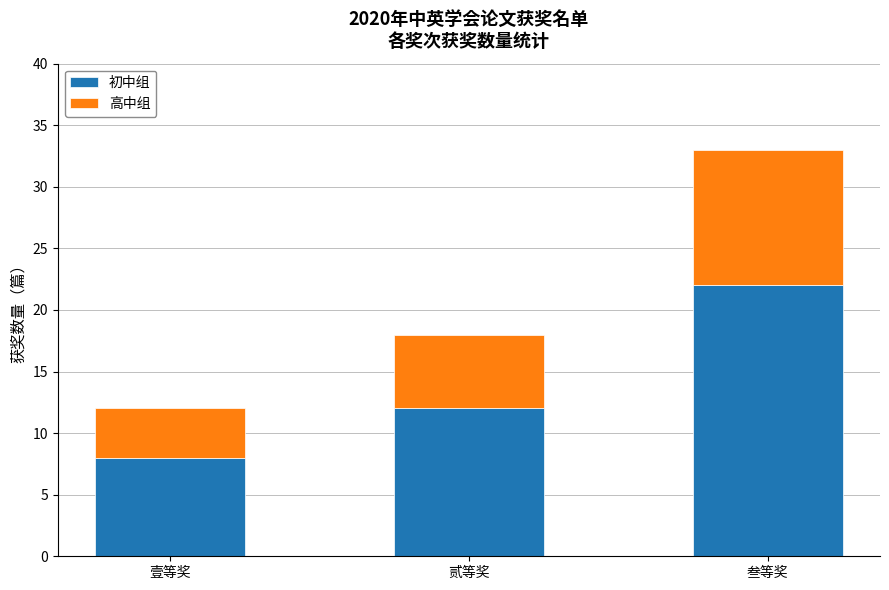

Is it true that 初中组 equals 4 at 壹等奖?

False